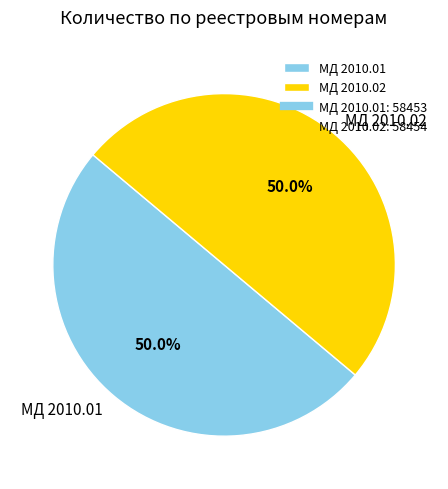

Approximately how many times larger is the value at МД 2010.01 compared to МД 2010.02?

1.0